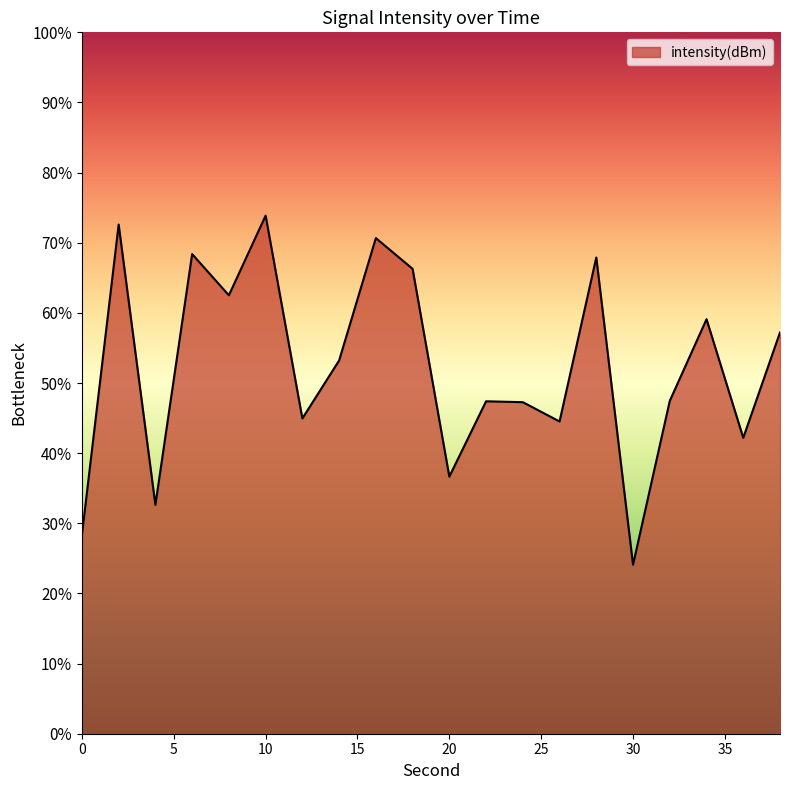

True or false: there are more than 1 points higher than both neighbors.

True